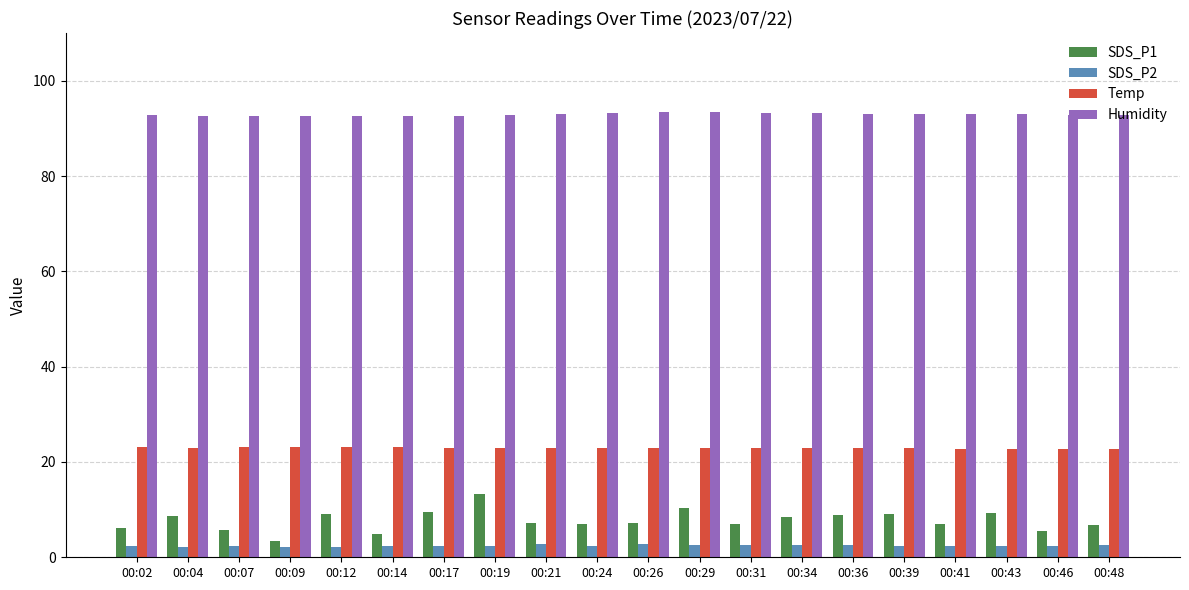

At how many categories does at least one series exceed 2?

20